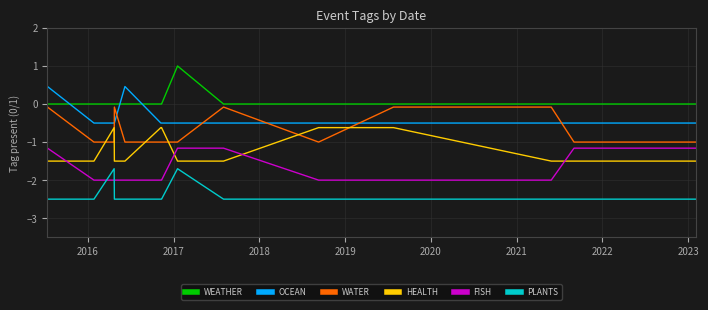

How many PLANTS values are between -2 and -1?

2